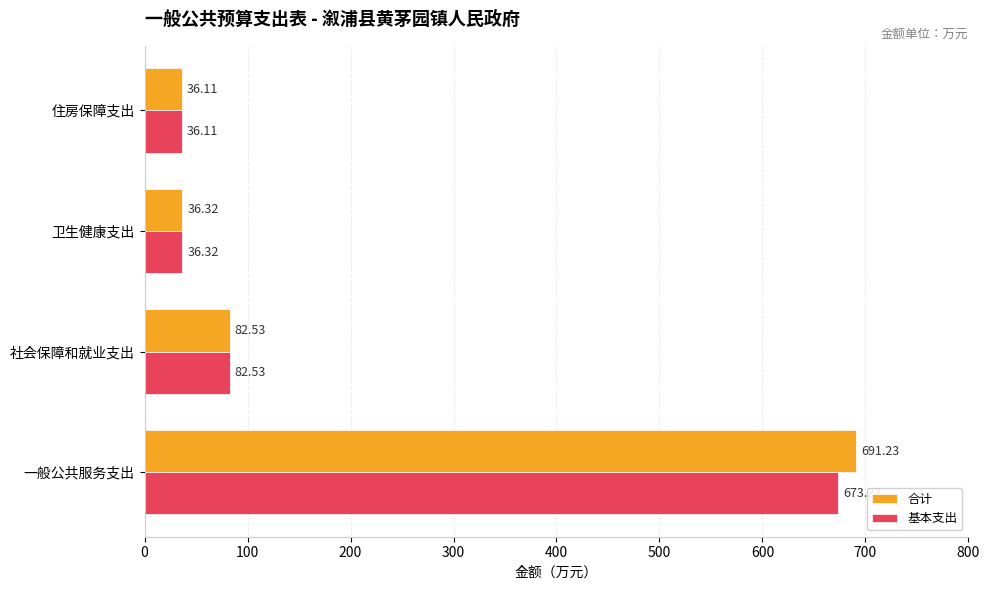

List the series in order of their peak value, highest first.

合计, 基本支出